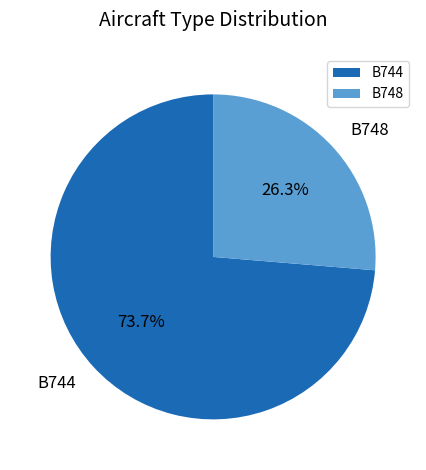

What percentage is the B744 slice, to the nearest percent?

74%